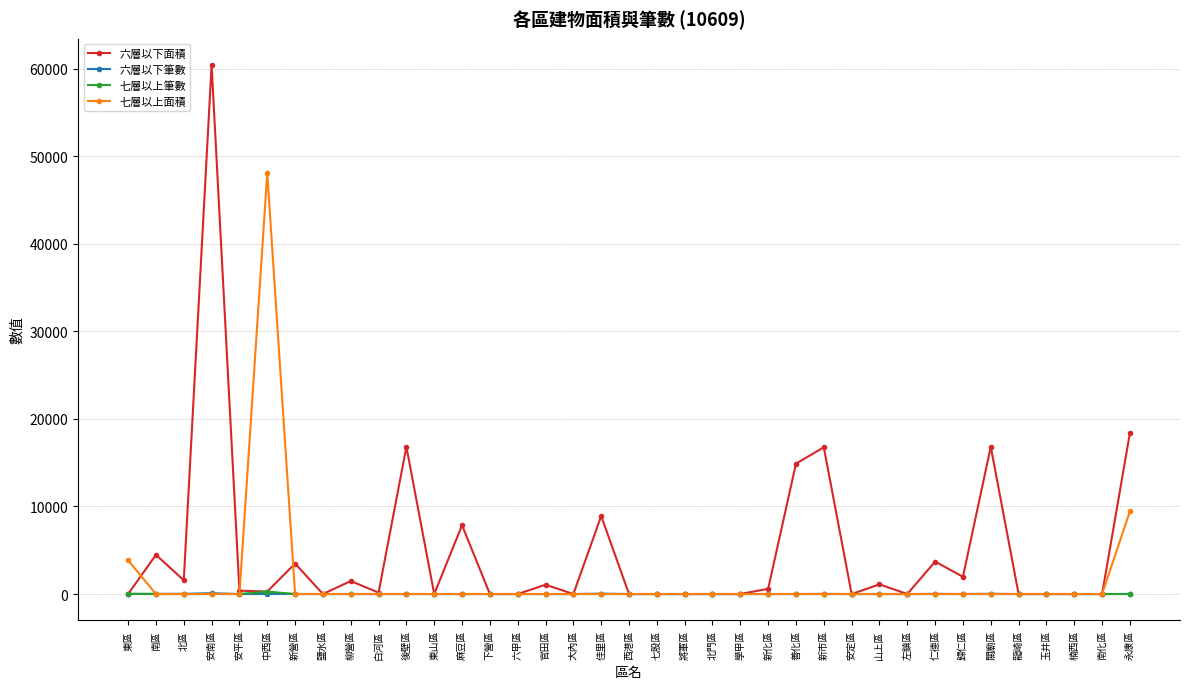

What position from the left is 學甲區?

23